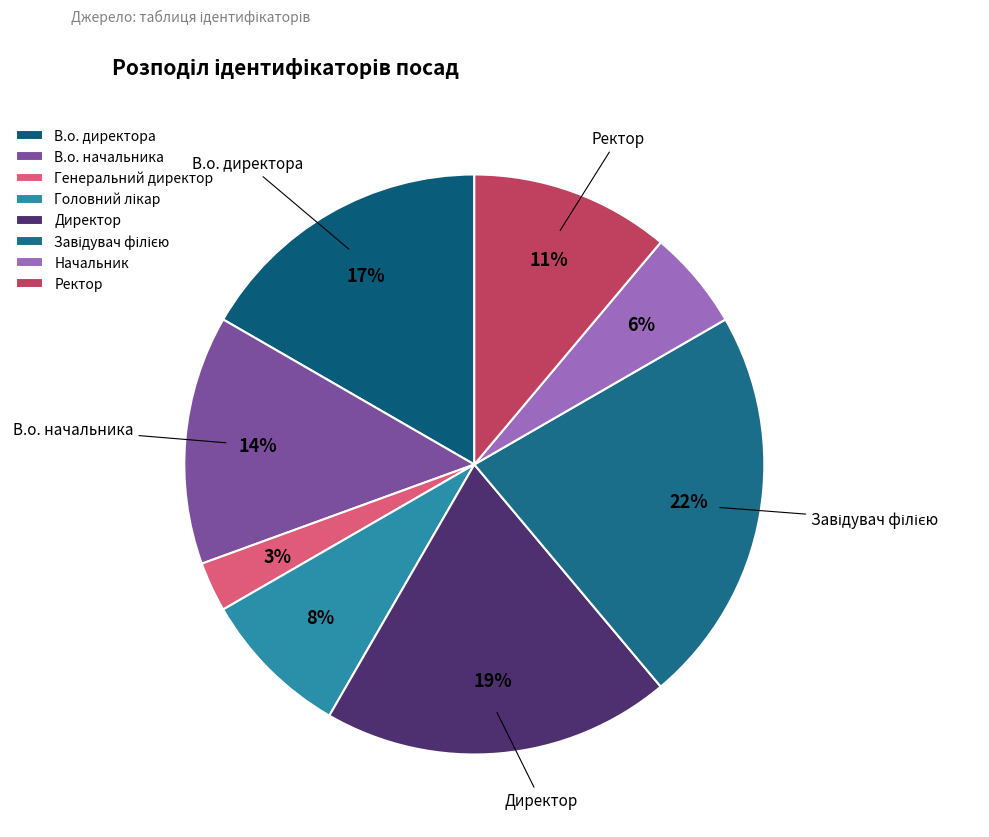

The Директор slice represents 19% of the pie. True or false?

True